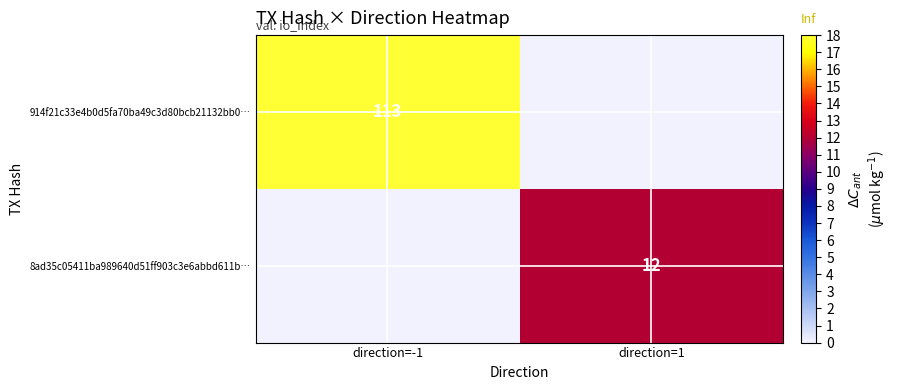

Is the value of 914f21c33e4b0d5fa70ba49c3d80bcb21132bb0… at direction=-1 greater than the value of 8ad35c05411ba989640d51ff903c3e6abbd611b… at direction=1?

Yes